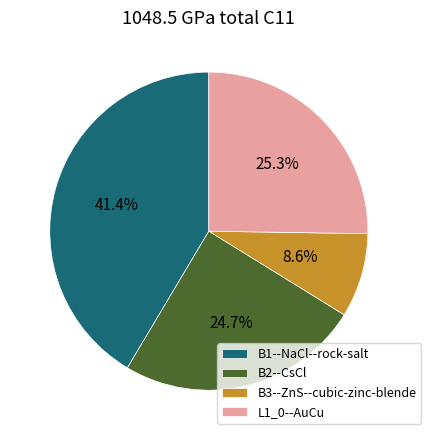

Approximately how many times larger is the value at B2--CsCl compared to L1_0--AuCu?

1.0